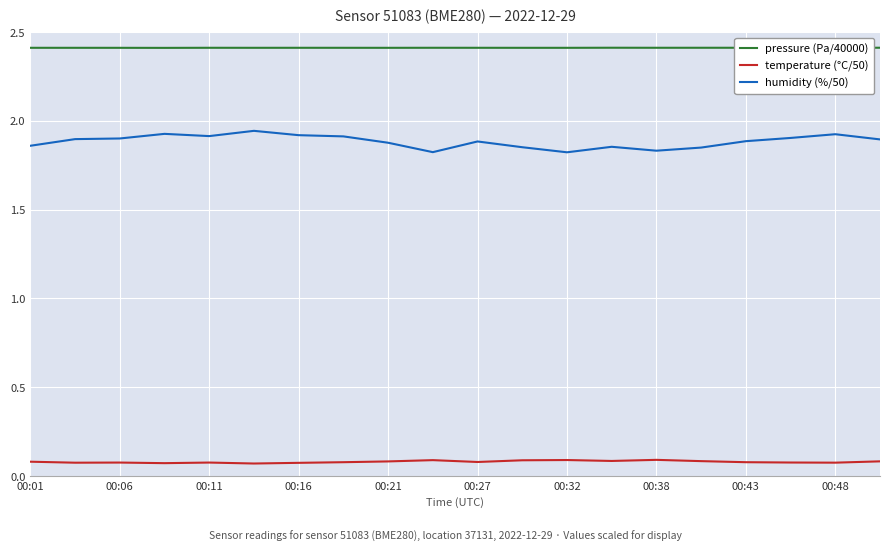

What is the minimum value for pressure (Pa/40000)?

2.4